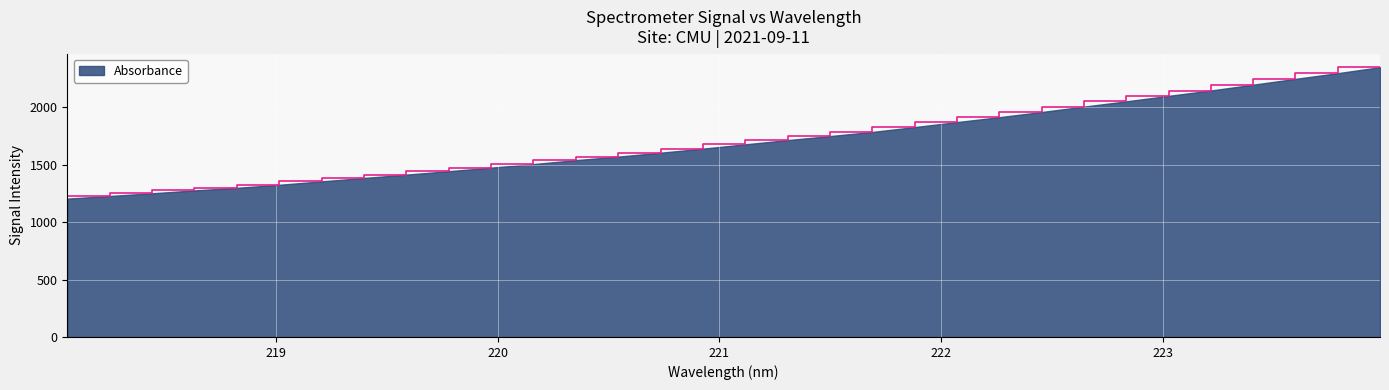

What is the smallest value displayed?

1205.9